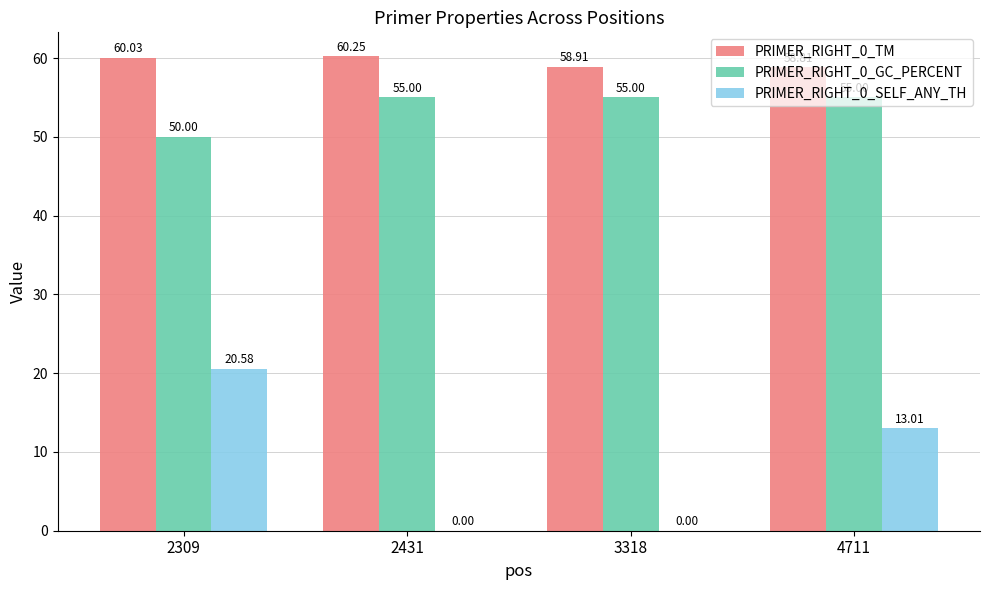

What is the maximum value shown in the chart?

60.3